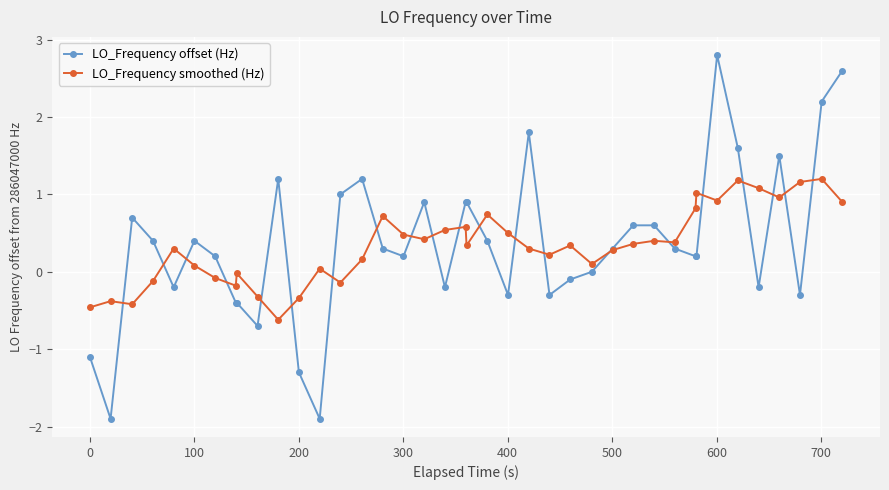

What is the lowest value of the LO_Frequency smoothed (Hz) series?

-0.6